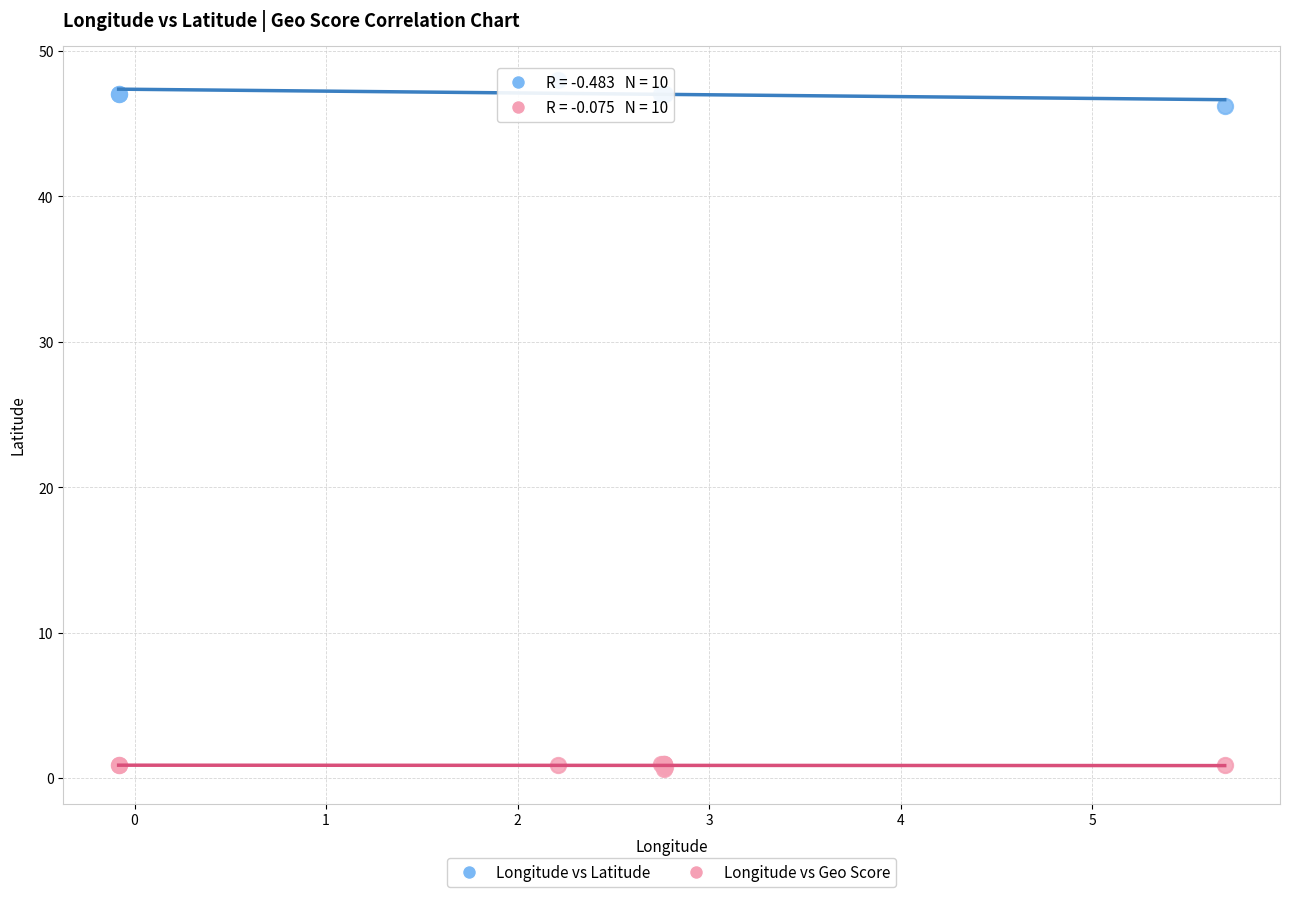

What is the X range (max minus min) for the scatter plot?

5.8